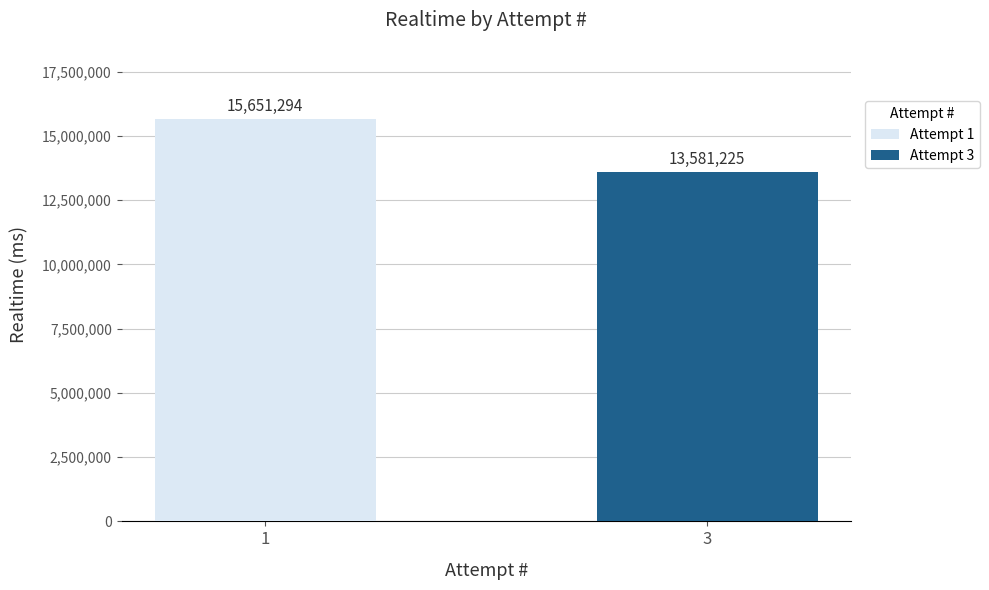

Read the value at 3, to the nearest 100.

13581200